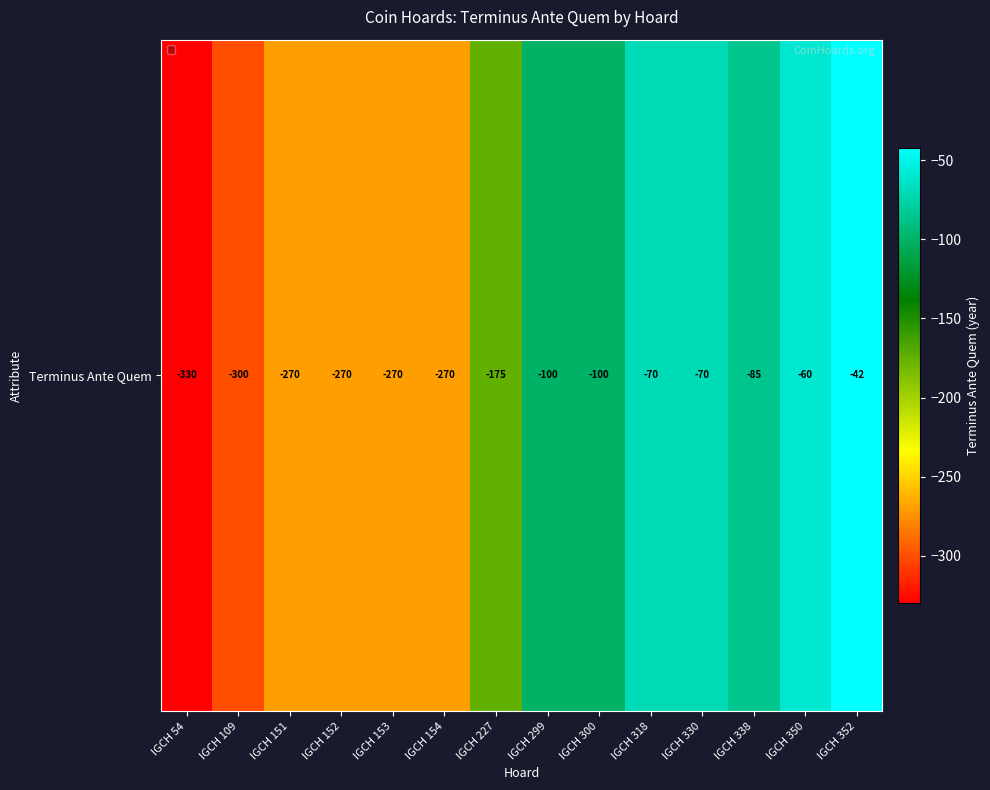

Which category has the lowest value across all series?

IGCH 54